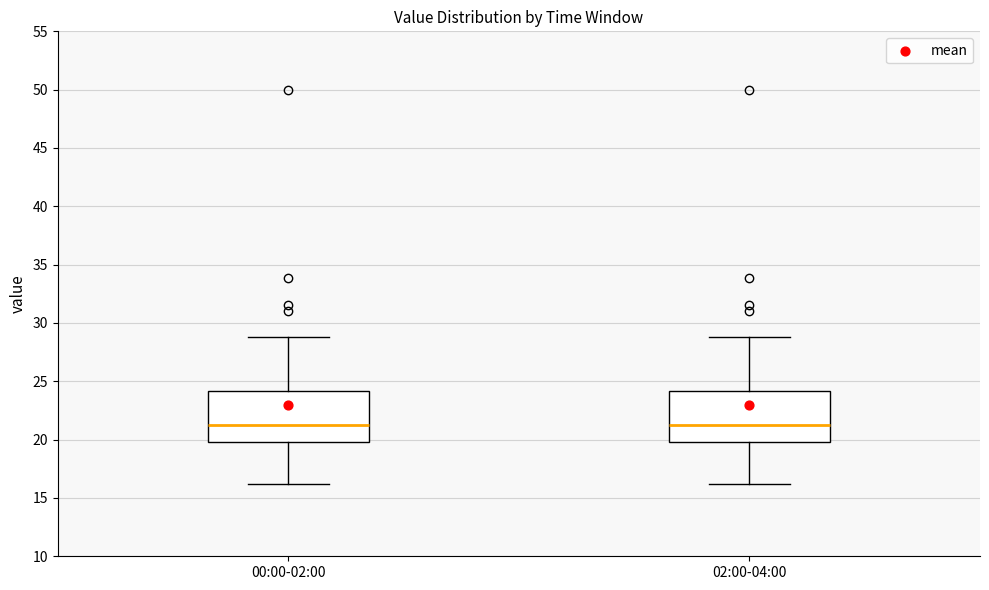

Reading left to right, transcribe this box plot: for each box, give where its median line is, the range the box spans, and where its two whiskers end, as read against the y-axis. The values are not printed on the chart, so give them approximately, as read against the axis.

00:00-02:00: median 21, box 20 to 24, whiskers 16 to 29
02:00-04:00: median 21, box 20 to 24, whiskers 16 to 29